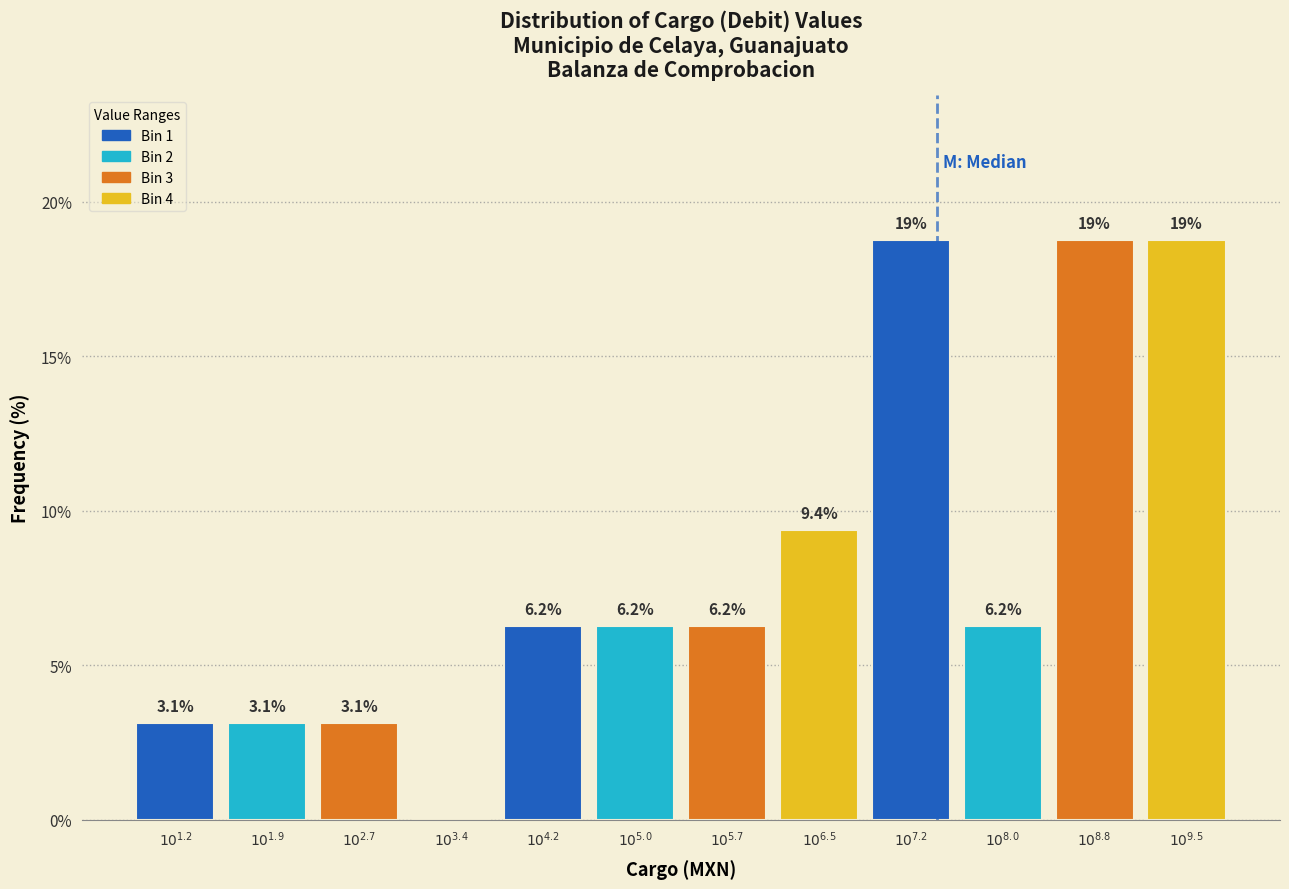

What is the maximum value shown in the chart?

18.8